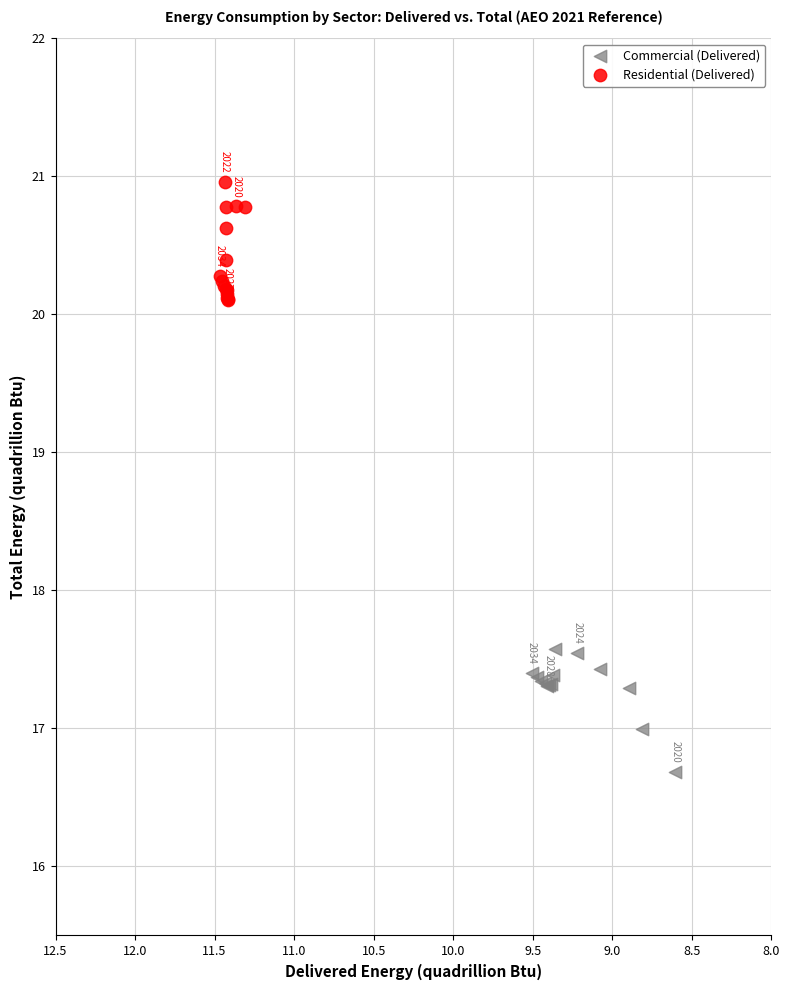

Which series contains the highest Y value?

Residential (Delivered)